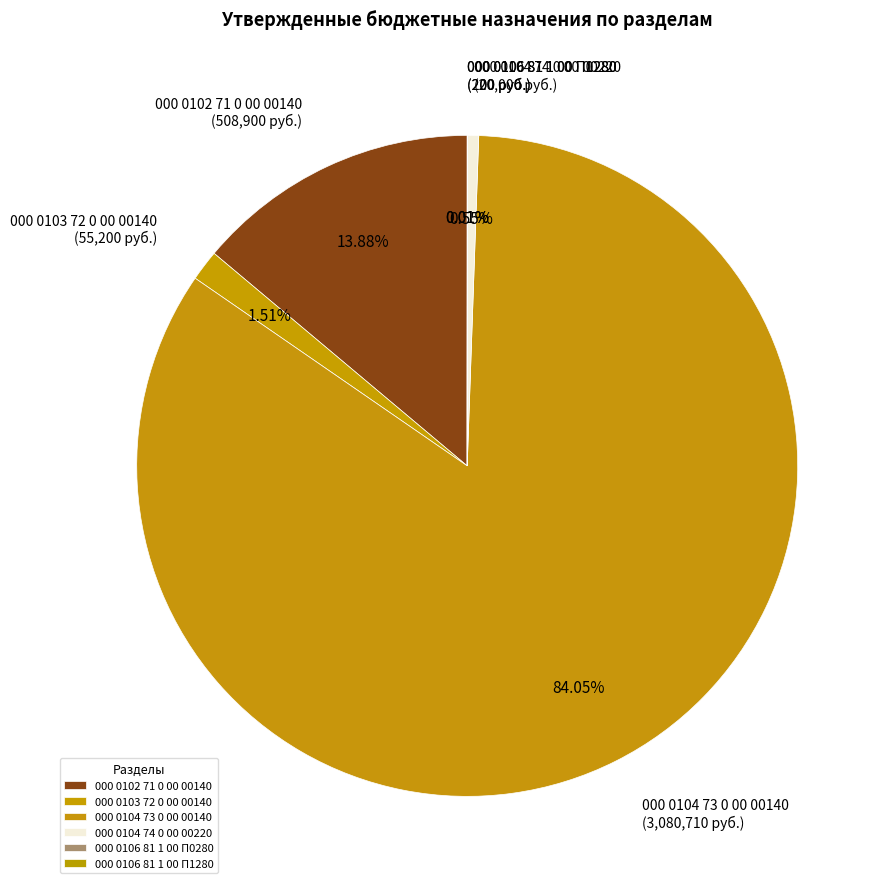

What is the ratio of the value at 000 0104 73 0 00 00140 to the value at 000 0104 74 0 00 00220?

154.0